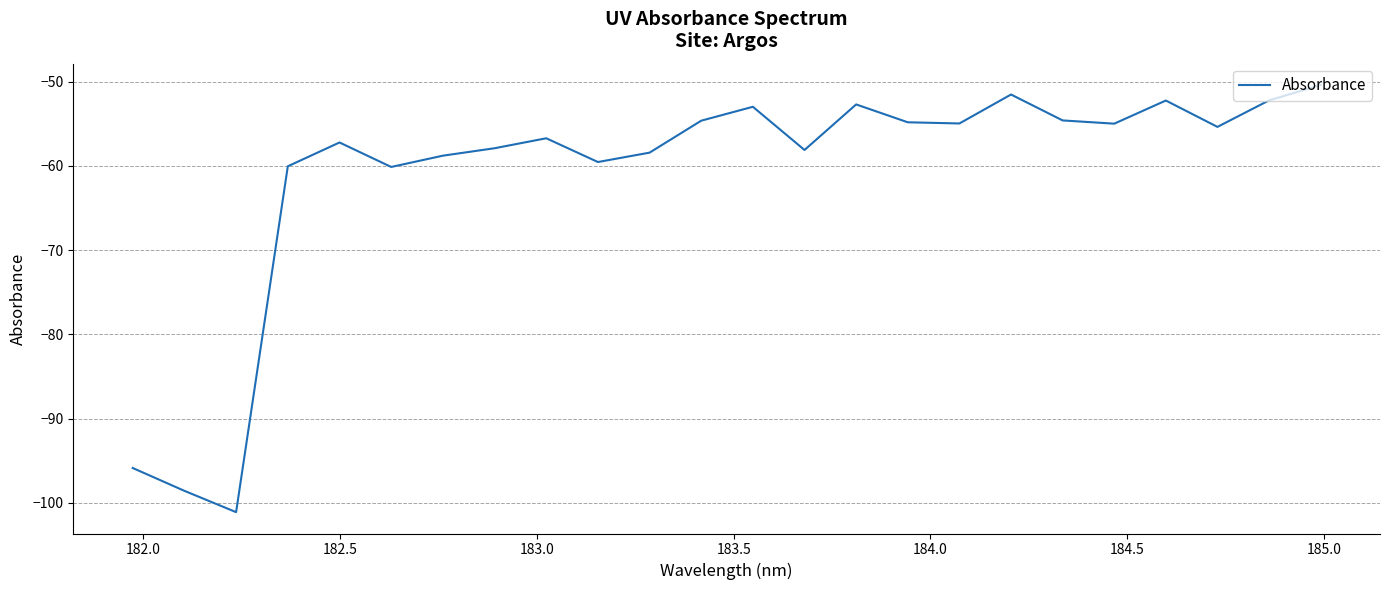

What is the minimum value shown in the chart?

-101.1